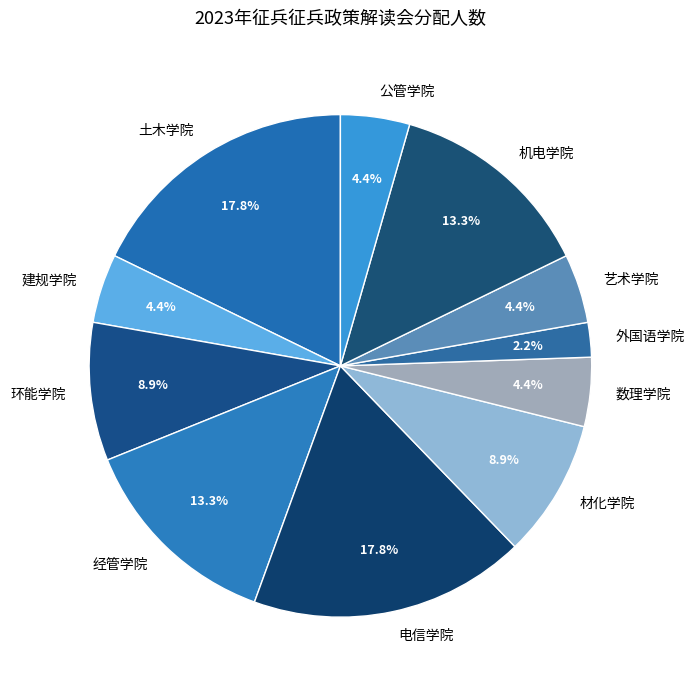

Which category has the smallest portion of the pie?

外国语学院